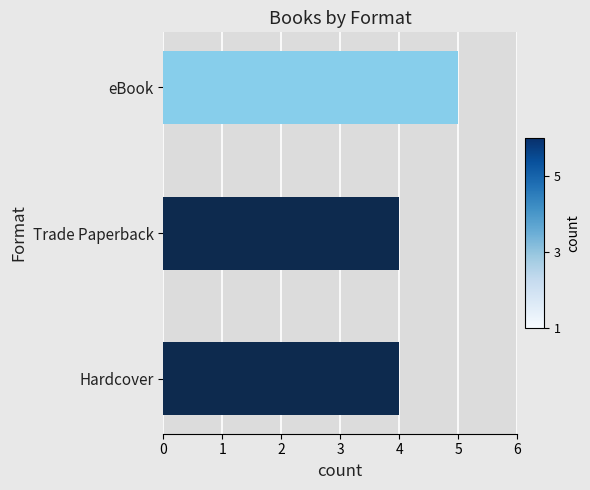

What is the ratio of the value at Hardcover to the value at Trade Paperback?

1.0